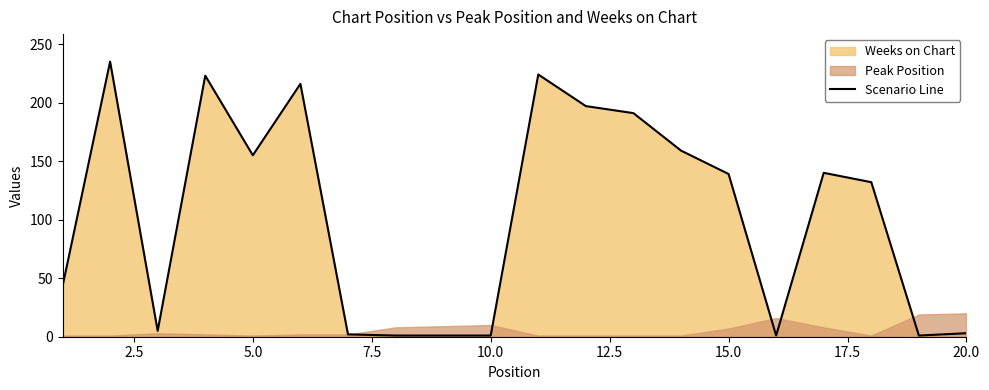

What is the maximum value for Scenario Line?

235